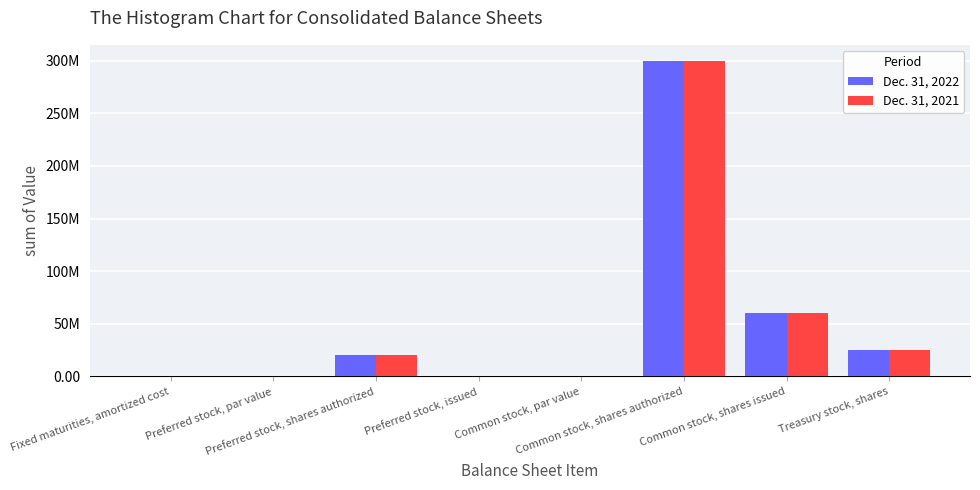

Which has a higher value, Common stock, shares authorized or Treasury stock, shares?

Common stock, shares authorized